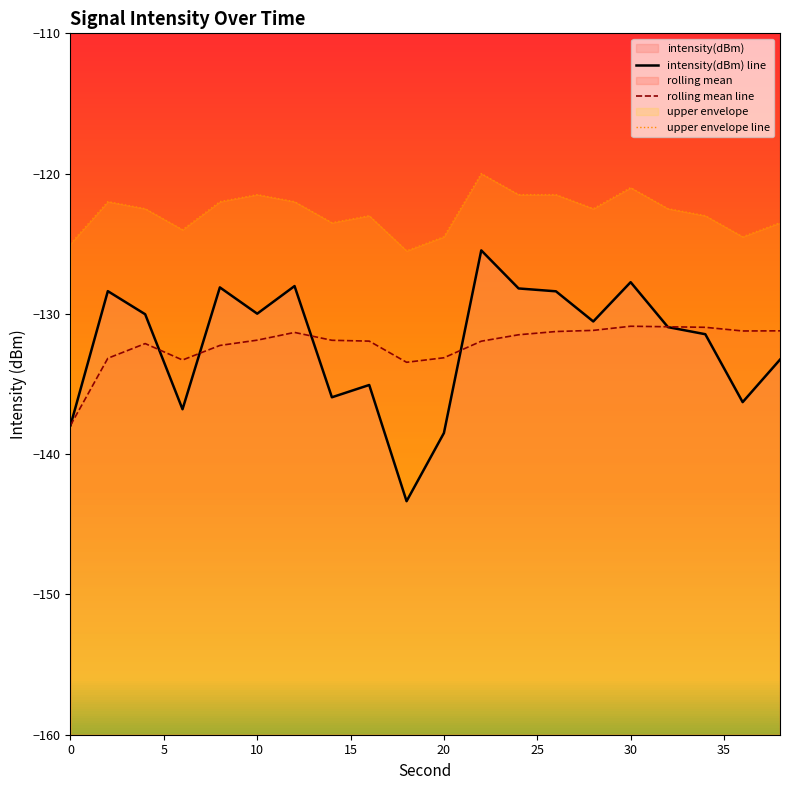

How many lines are shown in the chart?

3